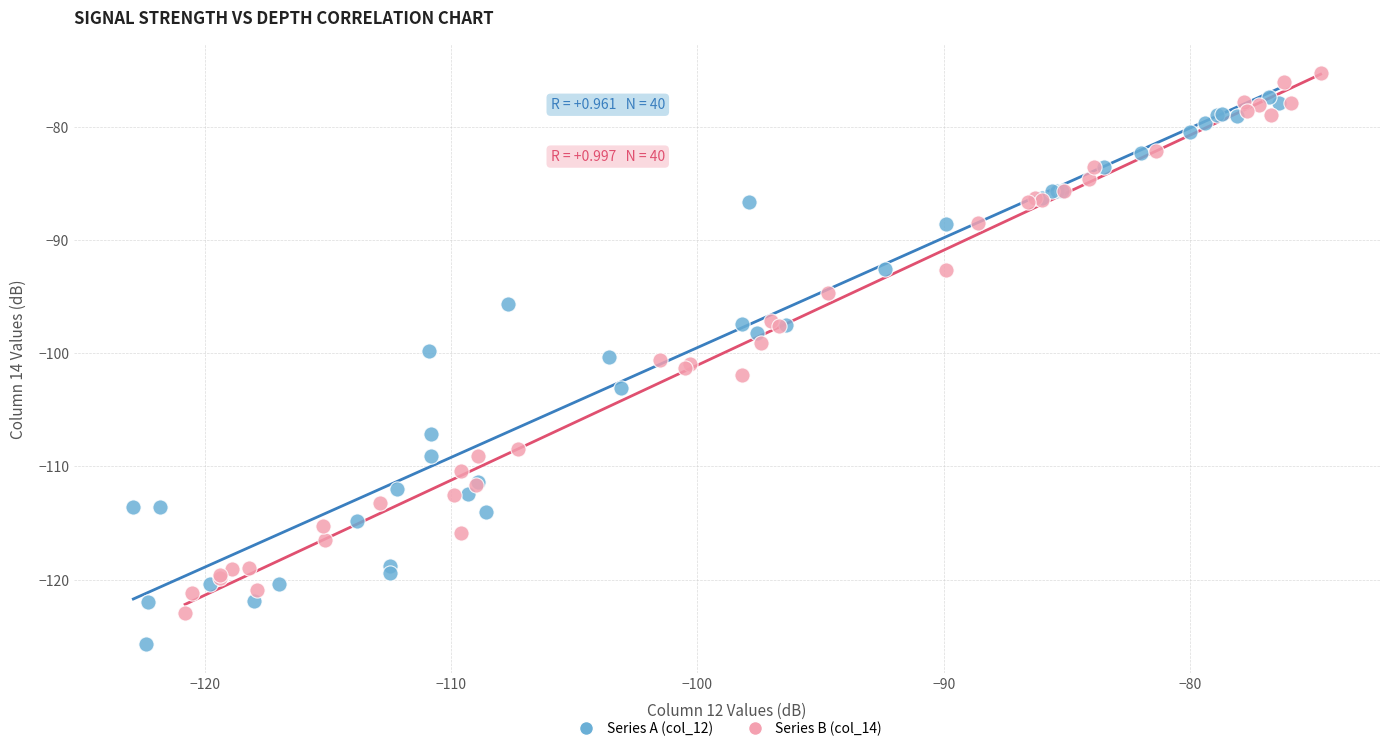

Which series has the largest Y range (max minus min)?

Series A (col_12)